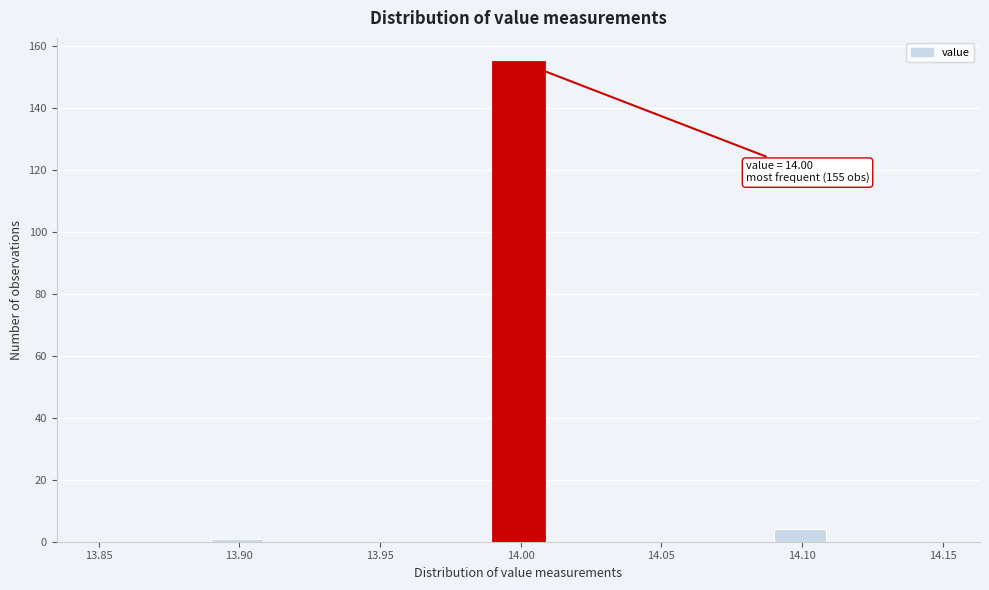

Over which range of the x-axis is the bar tallest?

13.99 to 14.01